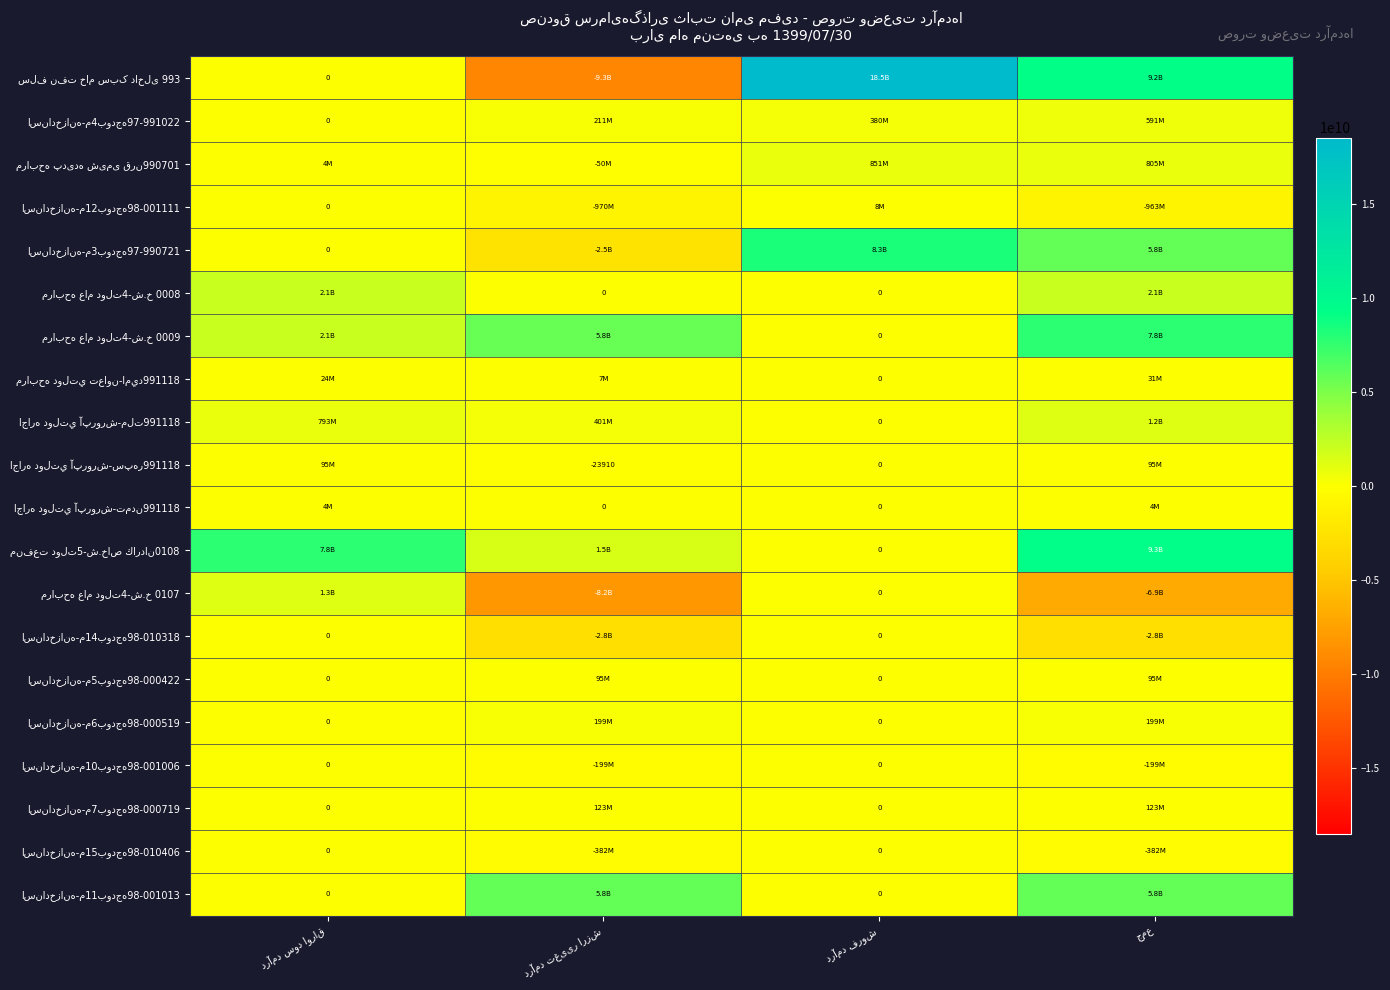

Which has a higher value, درآمد سود اوراق or جمع?

جمع